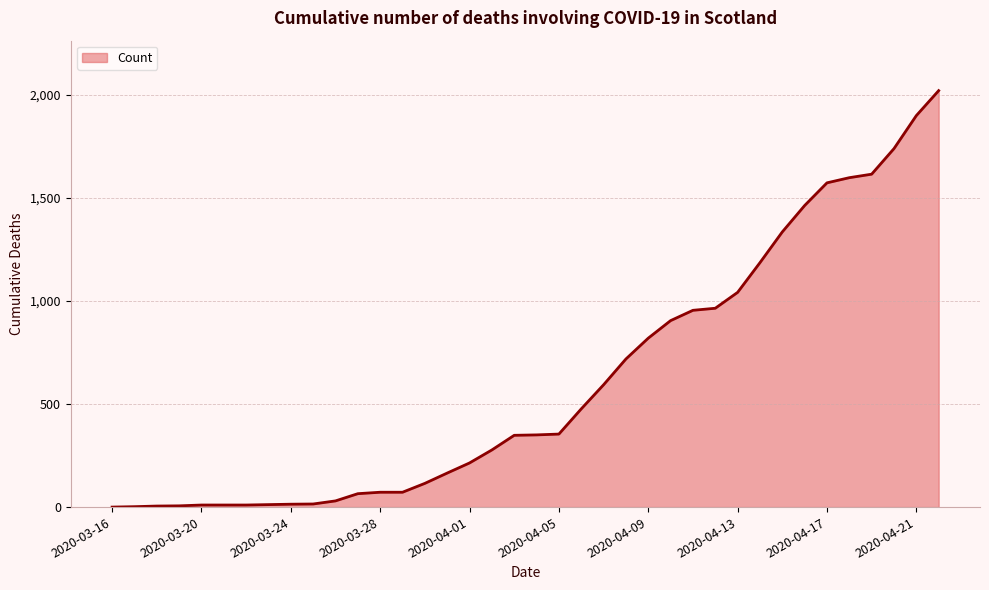

What is the difference between the maximum and minimum values?

2019